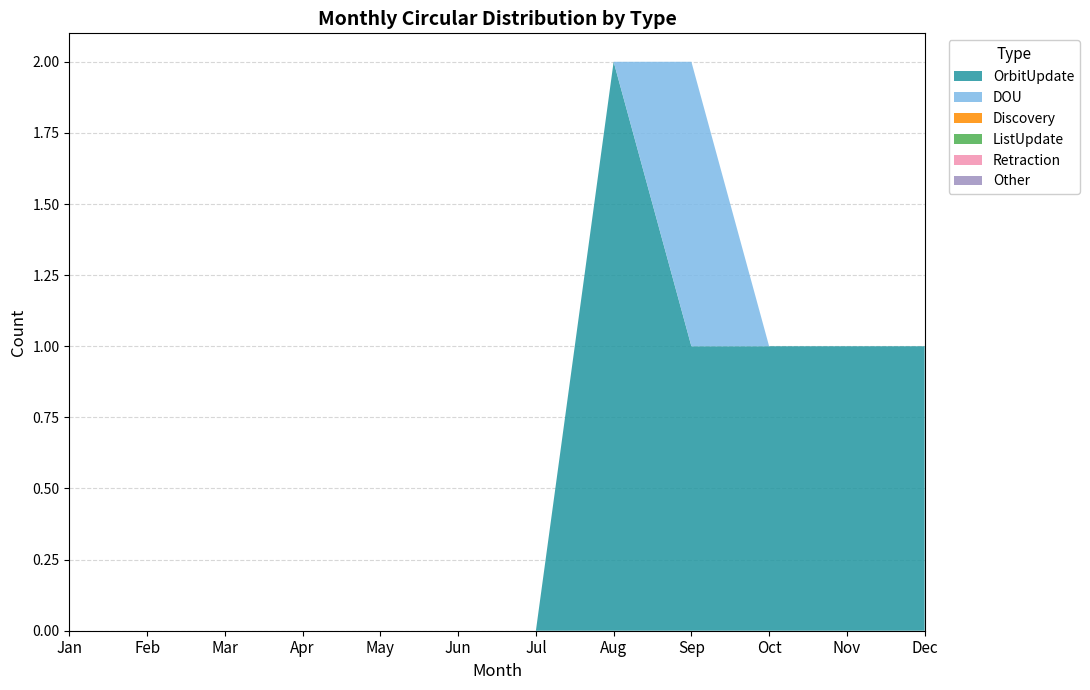

Reading left to right, extract all data points from this chart.

OrbitUpdate: Jan=0	Feb=0	Mar=0	Apr=0	May=0	Jun=0	Jul=0	Aug=2	Sep=1	Oct=1	Nov=1	Dec=1
DOU: Jan=0	Feb=0	Mar=0	Apr=0	May=0	Jun=0	Jul=0	Aug=0	Sep=1	Oct=0	Nov=0	Dec=0
Discovery: Jan=0	Feb=0	Mar=0	Apr=0	May=0	Jun=0	Jul=0	Aug=0	Sep=0	Oct=0	Nov=0	Dec=0
ListUpdate: Jan=0	Feb=0	Mar=0	Apr=0	May=0	Jun=0	Jul=0	Aug=0	Sep=0	Oct=0	Nov=0	Dec=0
Retraction: Jan=0	Feb=0	Mar=0	Apr=0	May=0	Jun=0	Jul=0	Aug=0	Sep=0	Oct=0	Nov=0	Dec=0
Other: Jan=0	Feb=0	Mar=0	Apr=0	May=0	Jun=0	Jul=0	Aug=0	Sep=0	Oct=0	Nov=0	Dec=0